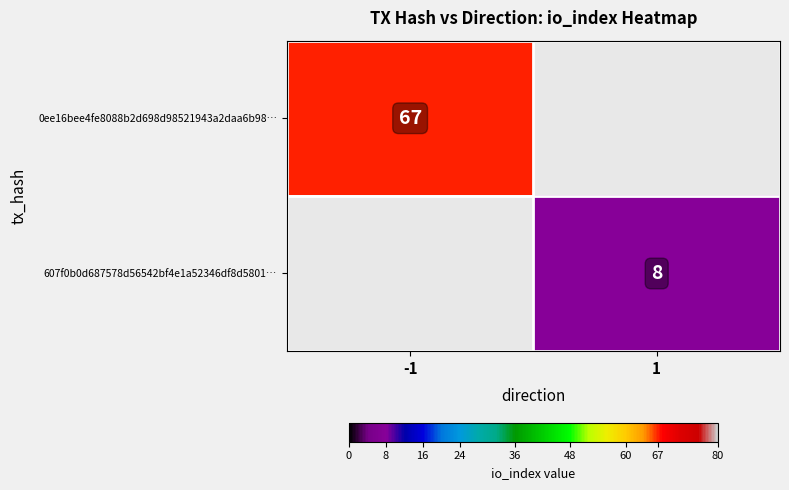

The 0ee16bee4fe8088b2d698d98521943a2daa6b98… series shows 47 at -1. True or false?

False